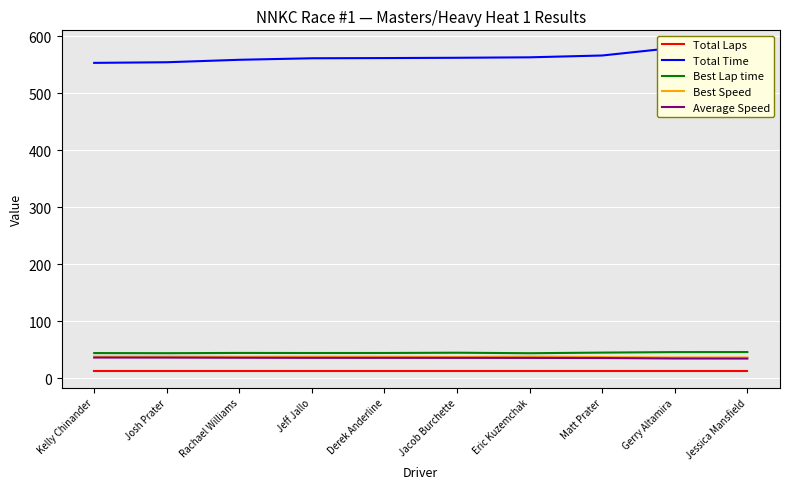

True or false: Total Laps has a value of 20.1 at Jacob Burchette.

False